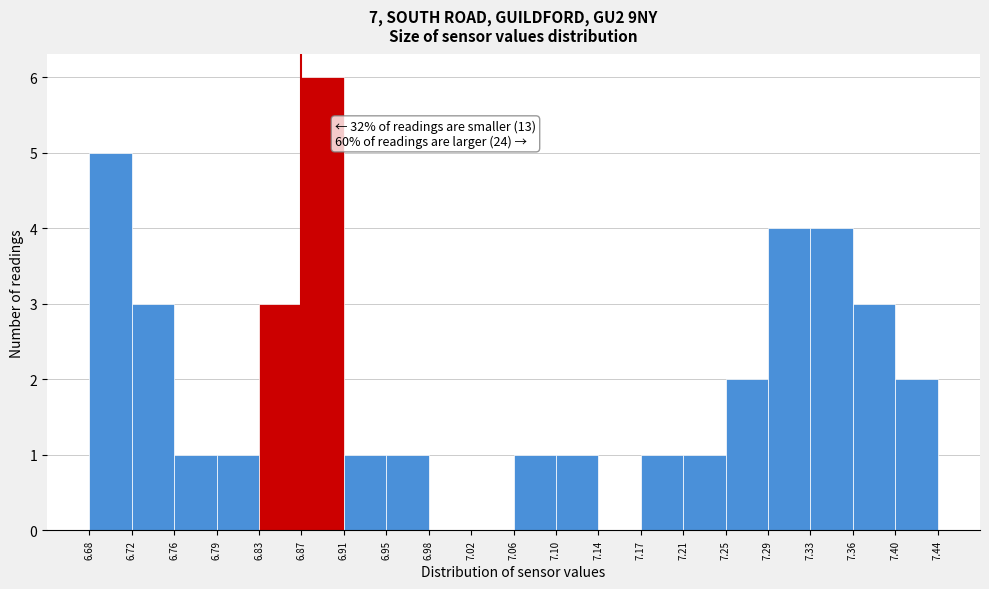

Which range on the x-axis has the tallest bar?

6.87 to 6.91